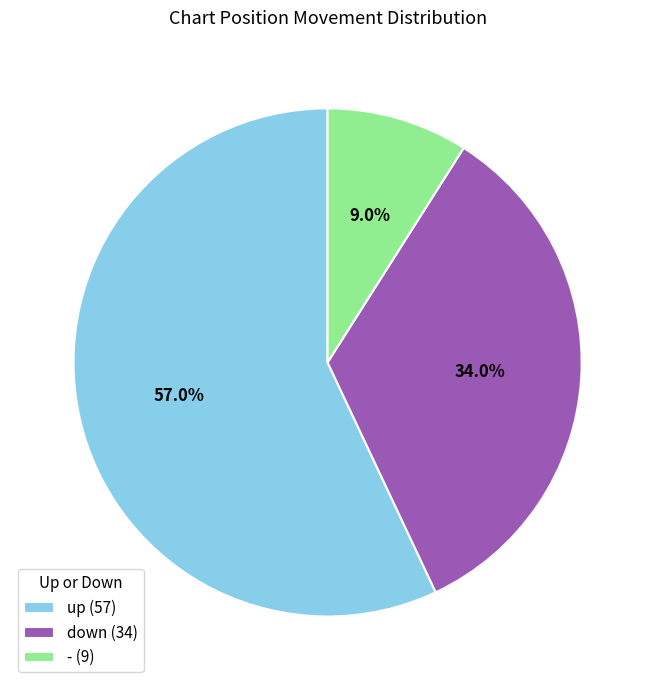

Does any single category account for the majority?

Yes